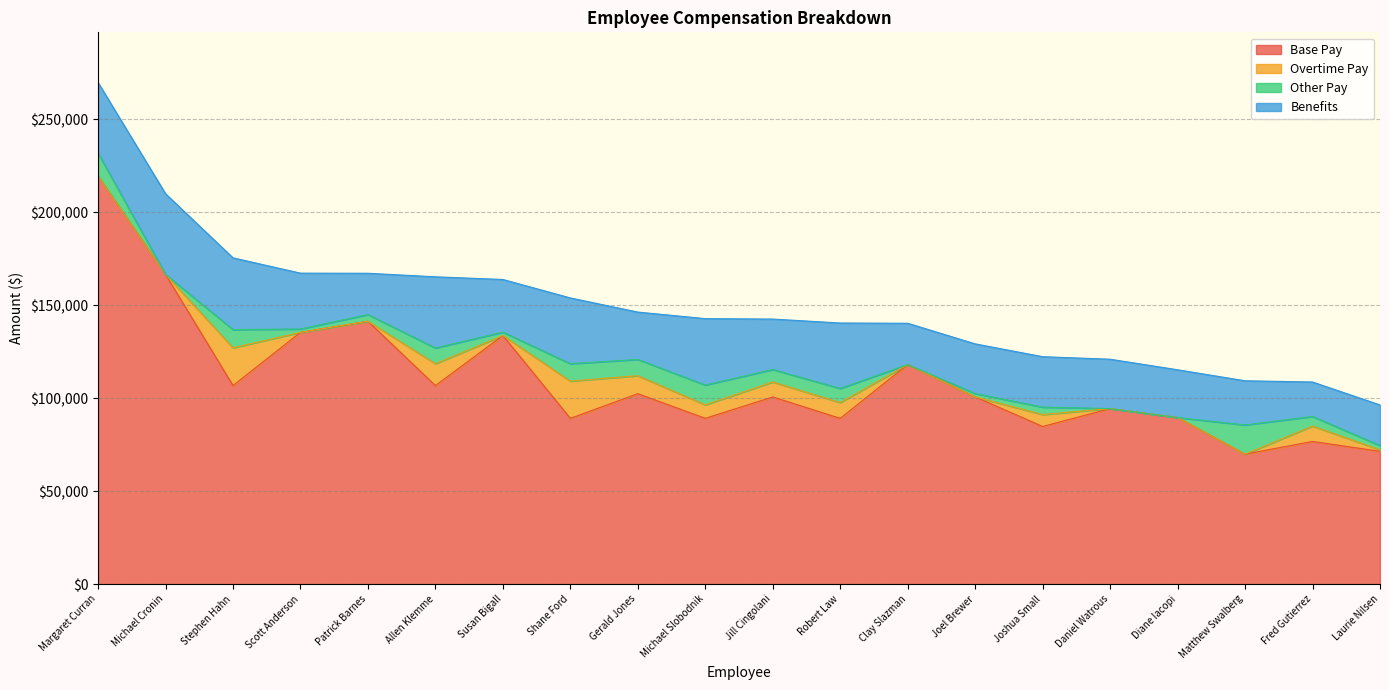

True or false: Overtime Pay and Base Pay cross at least once.

False